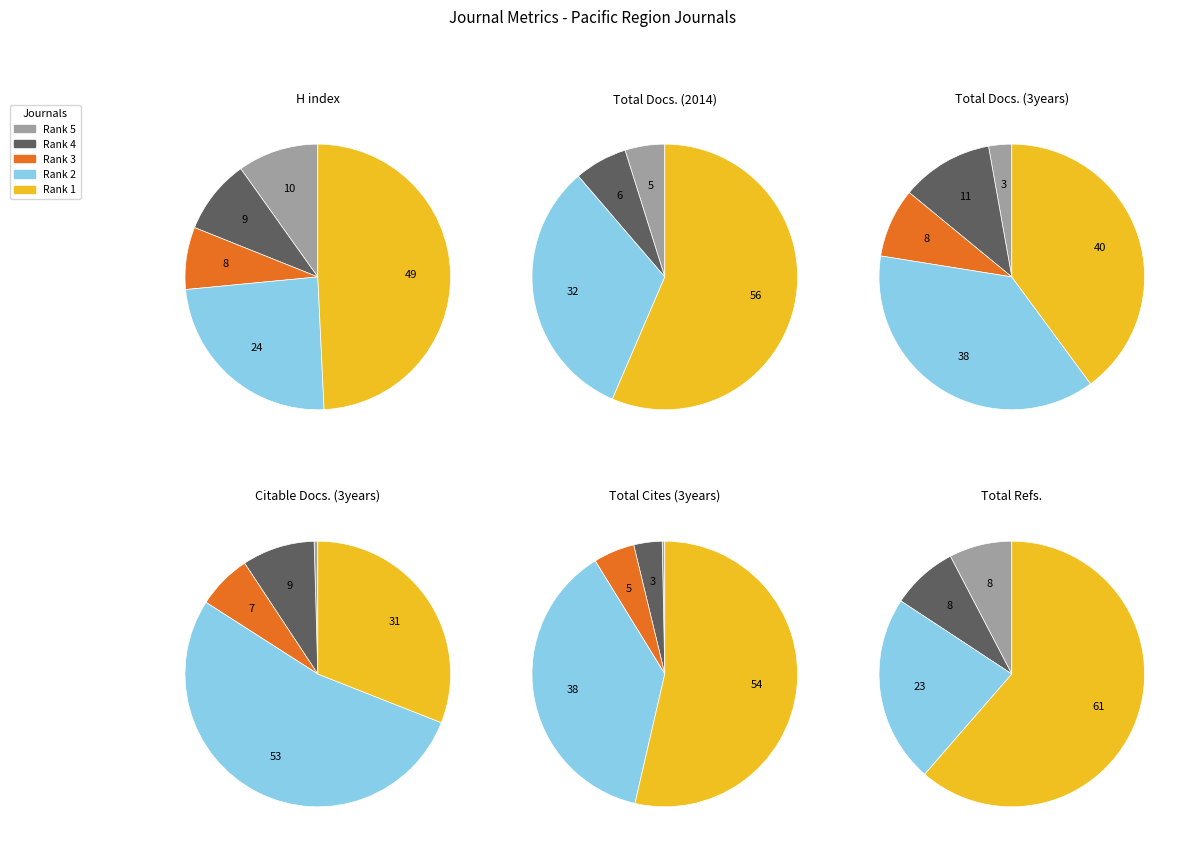

To the nearest percent, what is the difference between the largest and smallest slice percentages?

56%